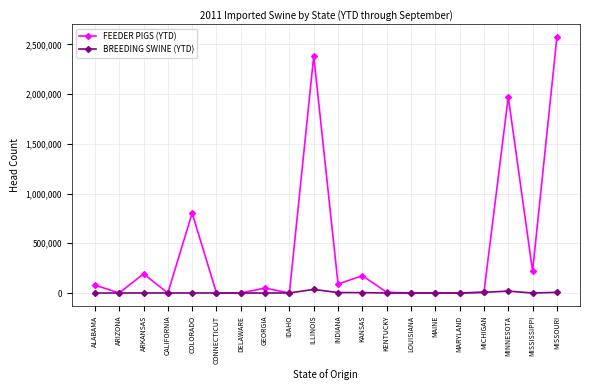

How many series are shown in this chart?

2